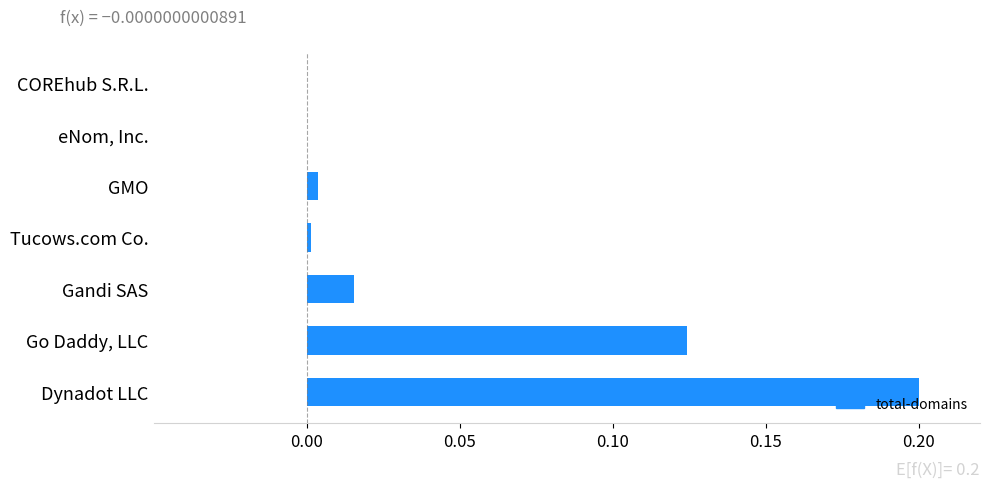

True or false: the data shows 0.0 at COREhub S.R.L..

True